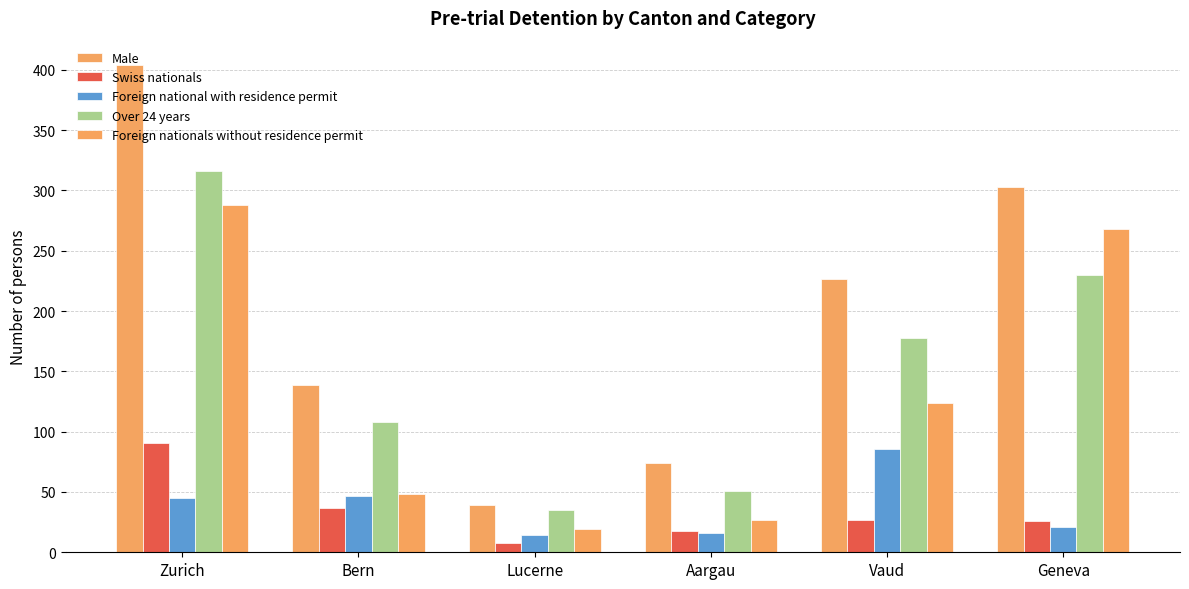

Is it true that Foreign national with residence permit equals 86 at Vaud?

True